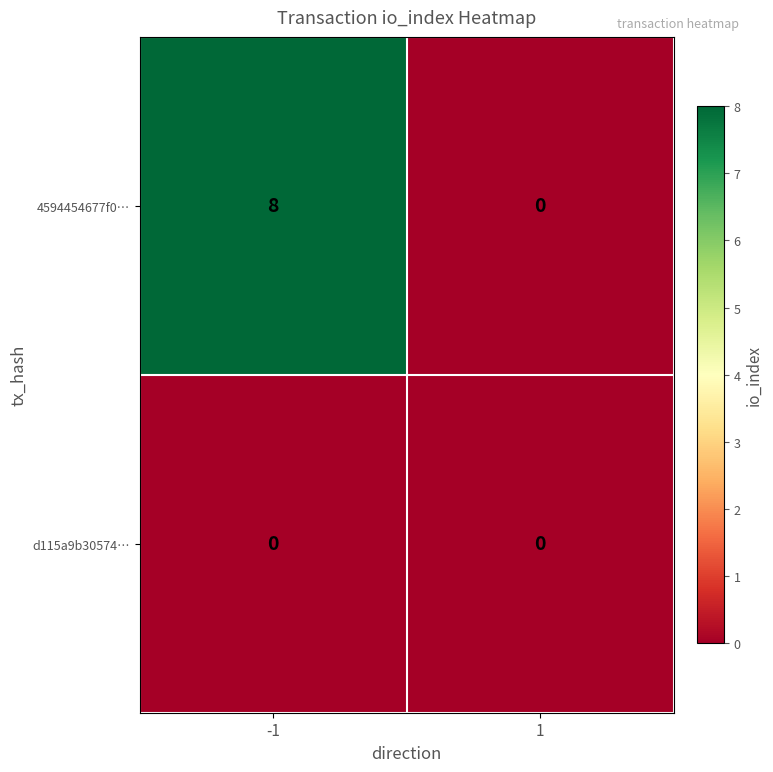

Rank the series by their maximum value, from lowest to highest.

d115a9b30574…, 4594454677f0…